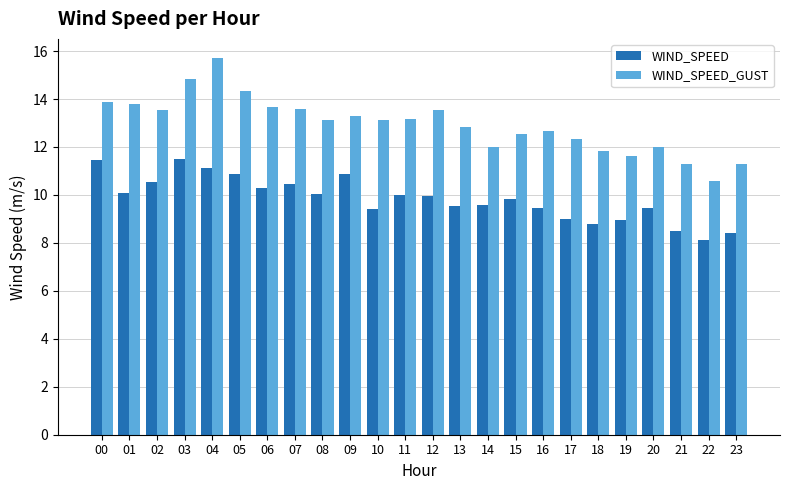

What is the highest value of the WIND_SPEED series?

11.5